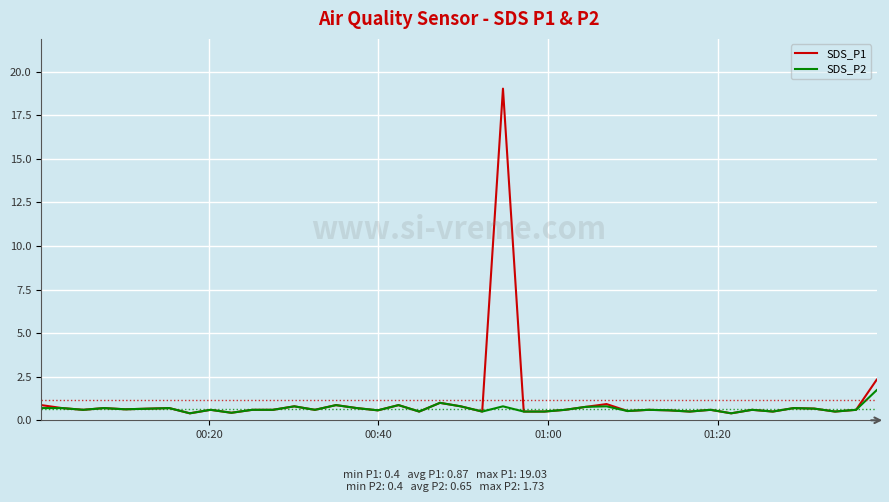

Rank the series by their maximum value, from lowest to highest.

SDS_P2, SDS_P1